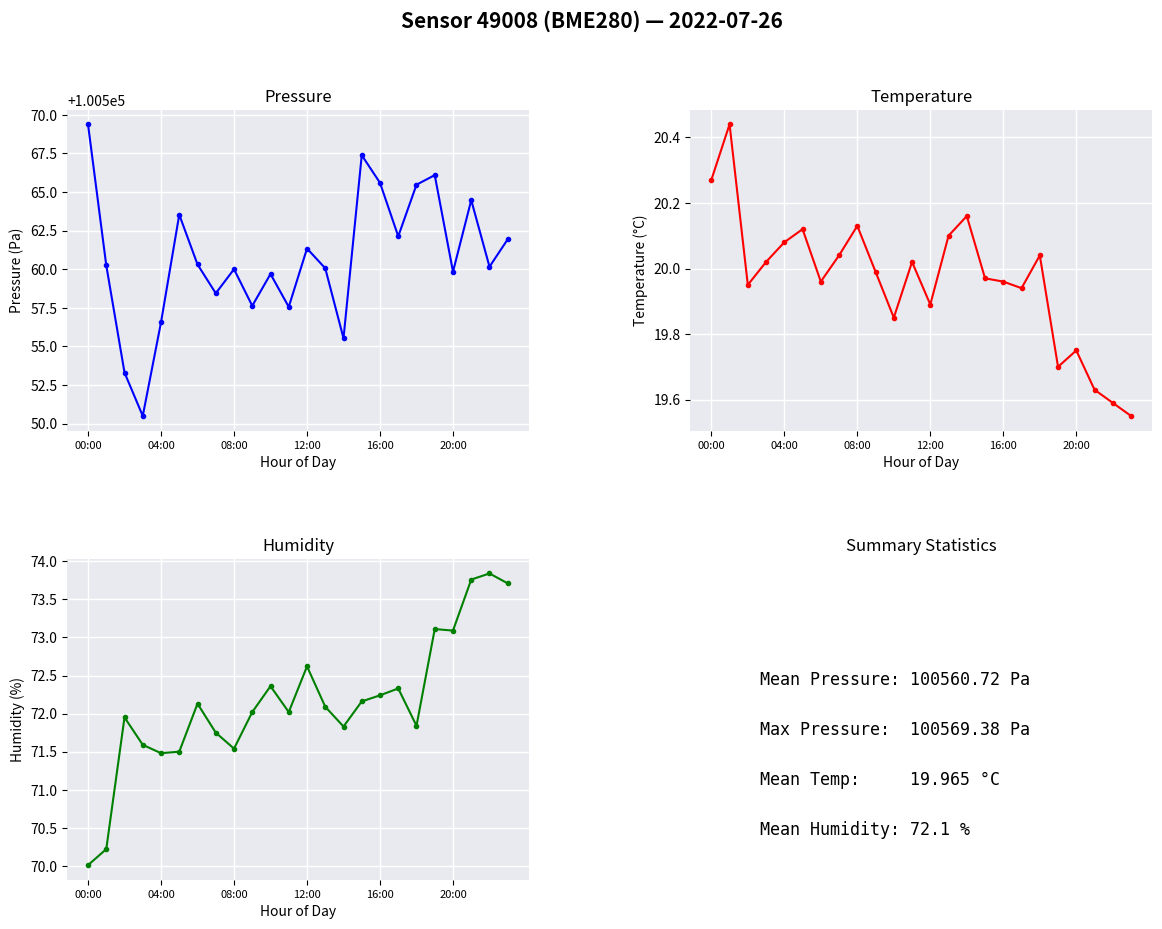

Which has a higher value, 20 or 13?

13